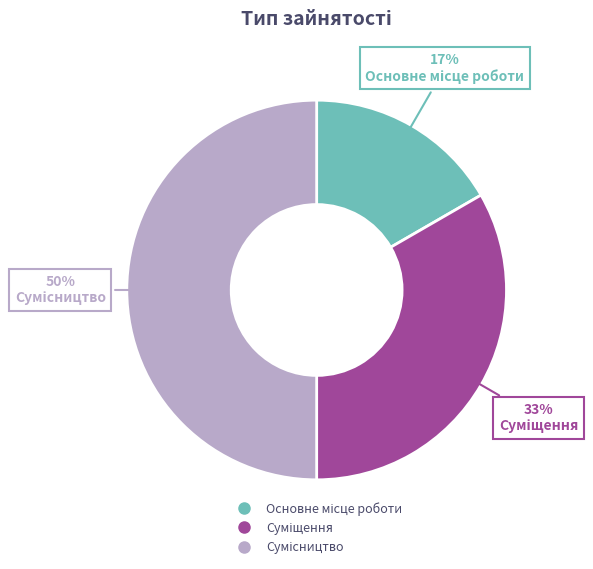

To the nearest percent, what is the average slice percentage?

33%